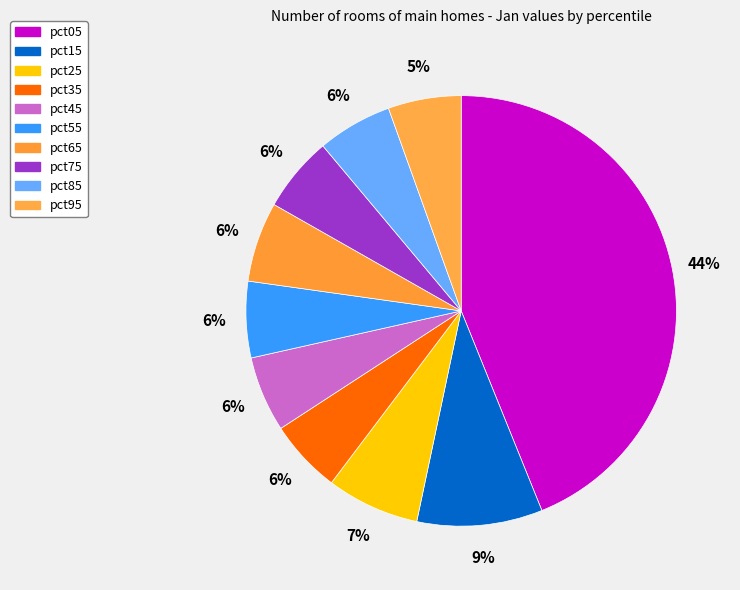

Rank the categories by value from highest to lowest.

pct05, pct15, pct25, pct65, pct55, pct45, pct75, pct85, pct35, pct95